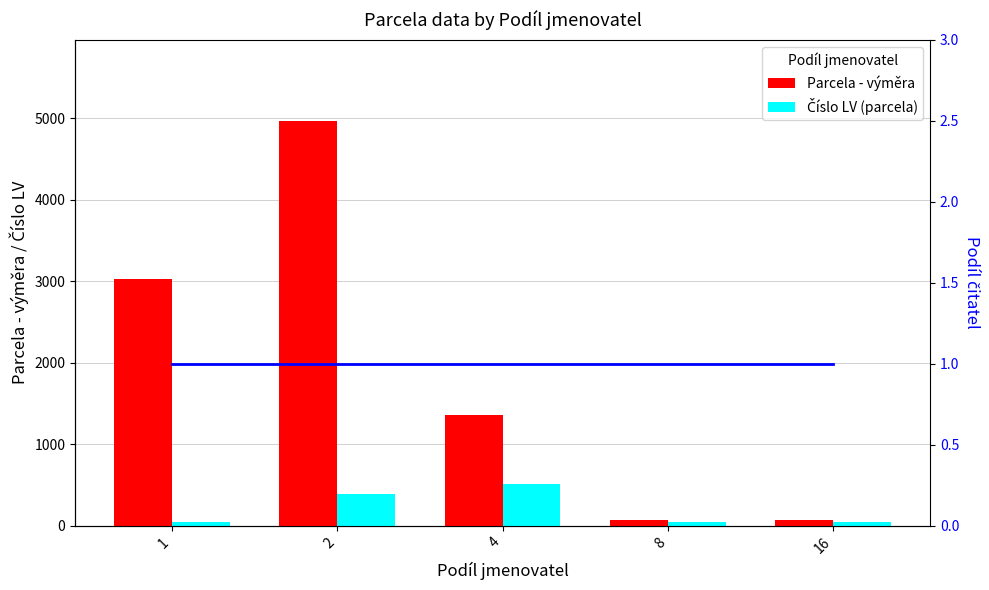

What is the spread (max minus min) of values at 2?

4969